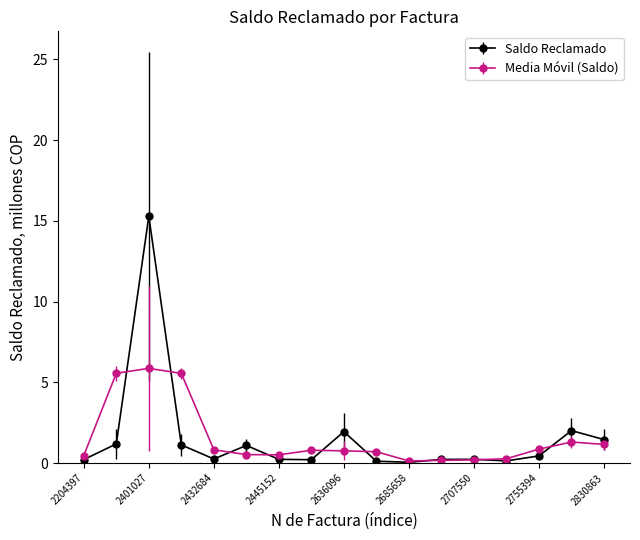

What is the value of the Media Móvil (Saldo) point at the 2nd from the left?

5.6